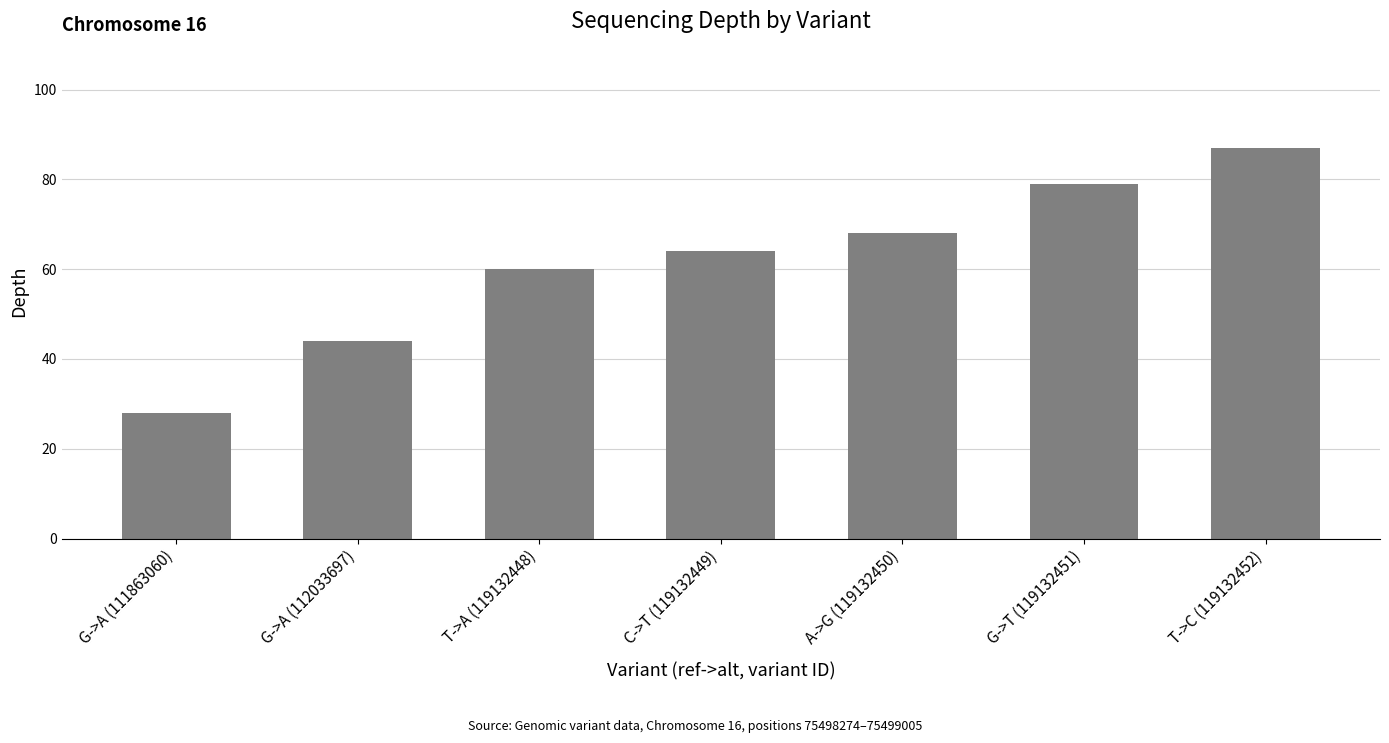

The value at A->G (119132450) is 113. True or false?

False